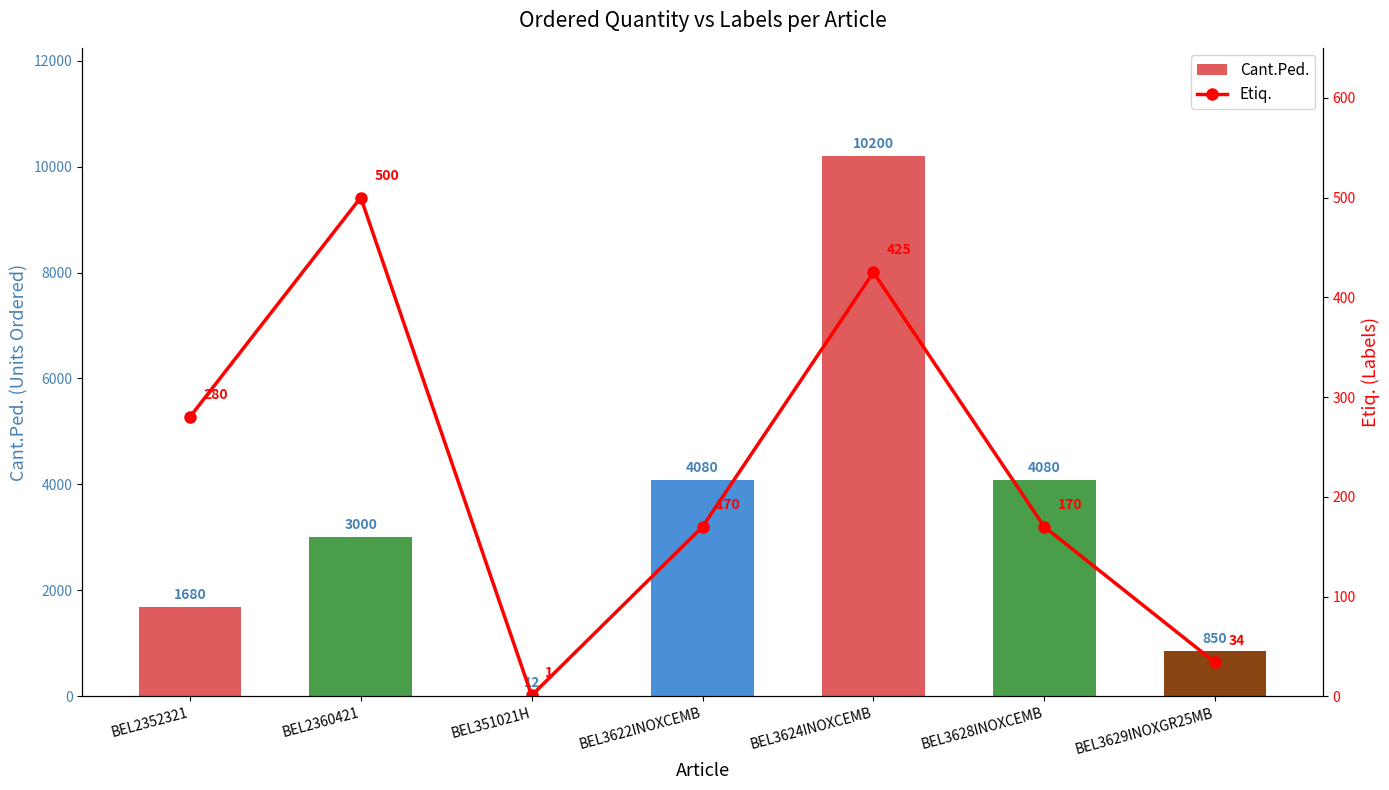

Reading left to right, what are all the values shown in this chart?

Cant.Ped.: BEL2352321=1680	BEL2360421=3000	BEL351021H=12	BEL3622INOXCEMB=4080	BEL3624INOXCEMB=10200	BEL3628INOXCEMB=4080	BEL3629INOXGR25MB=850
Etiq.: BEL2352321=280	BEL2360421=500	BEL351021H=1	BEL3622INOXCEMB=170	BEL3624INOXCEMB=425	BEL3628INOXCEMB=170	BEL3629INOXGR25MB=34